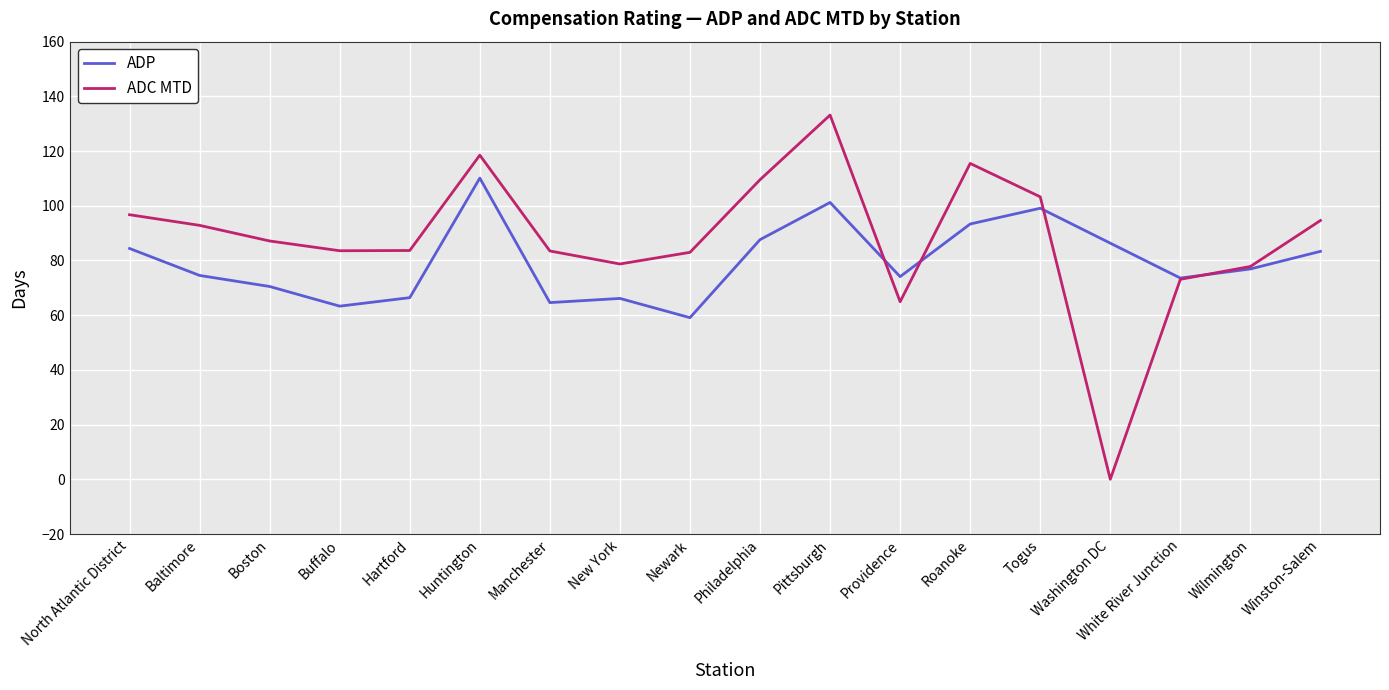

What is the average value of the ADC MTD series?

87.8